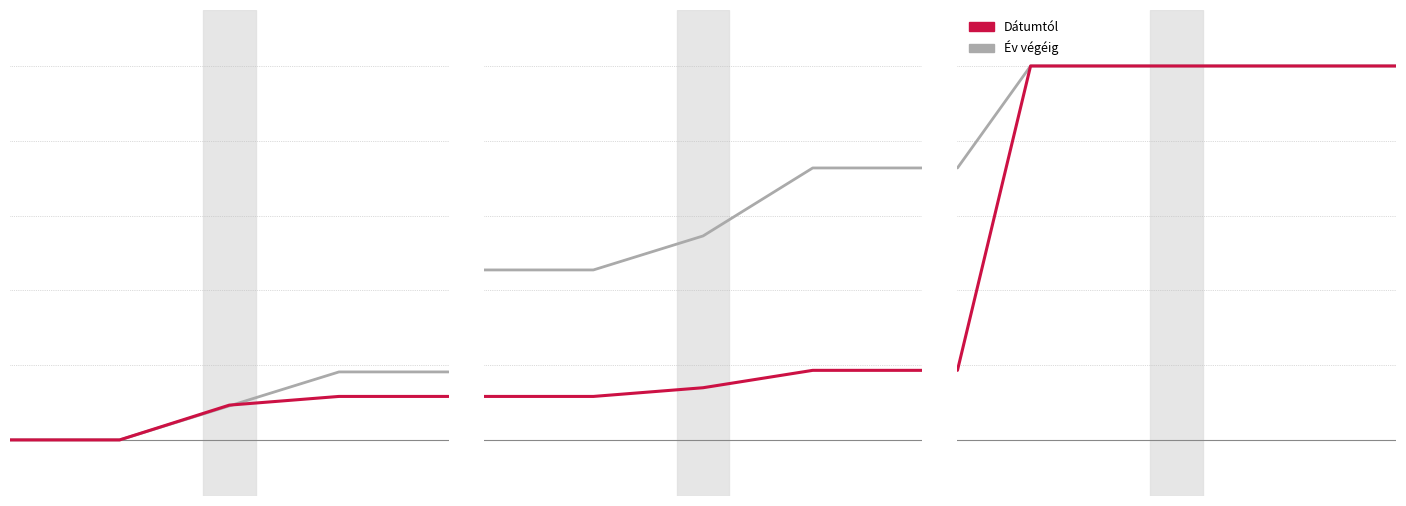

How many lines are shown in the chart?

2